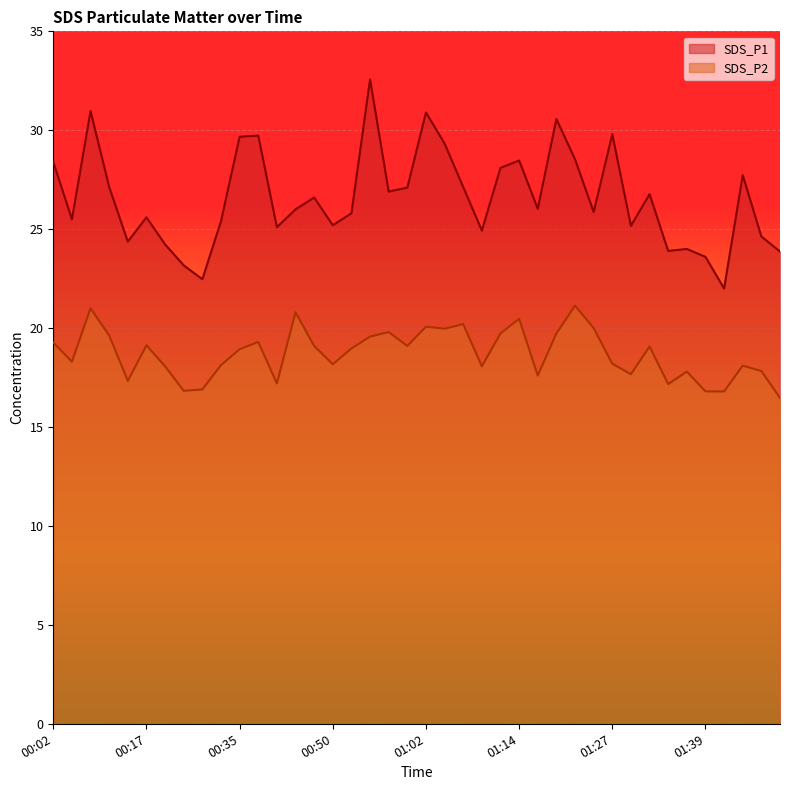

At 00:04, list the series in order from largest to smallest.

SDS_P1, SDS_P2